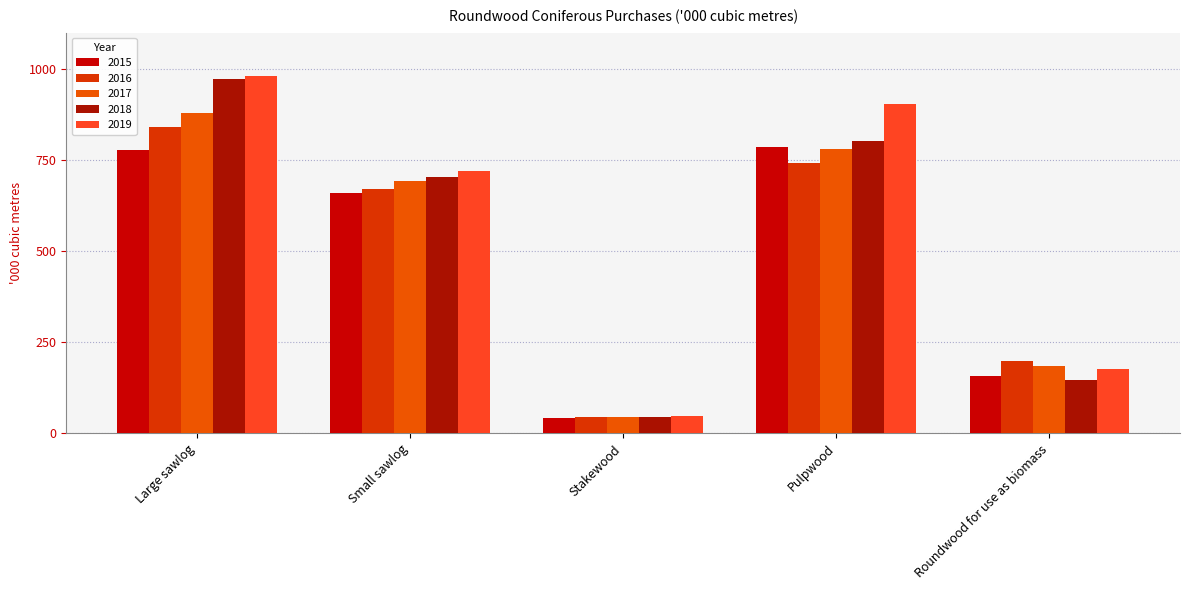

How many 2017 values are between 186 and 780?

3